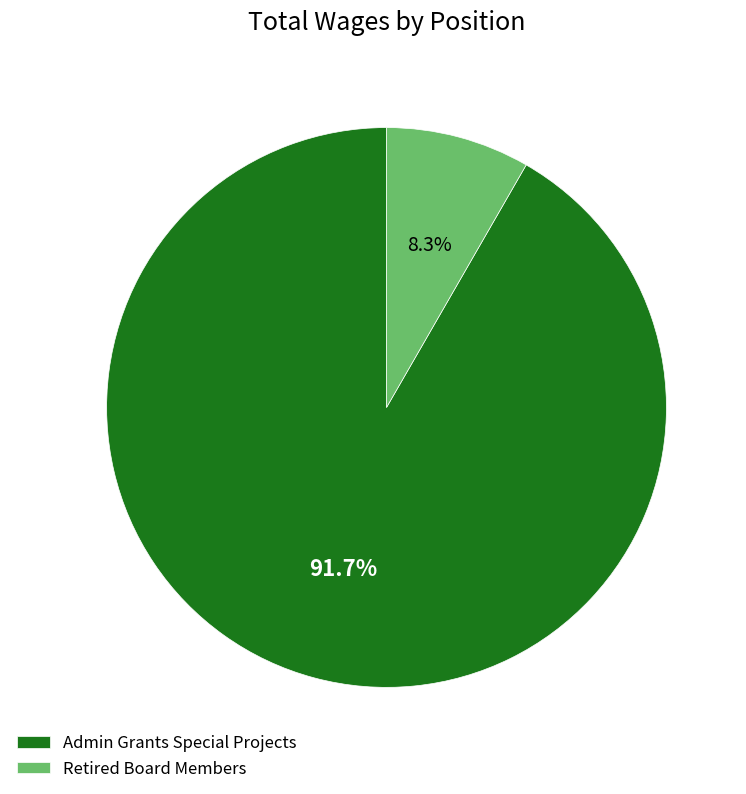

To the nearest percent, what is the difference between the largest and smallest slice percentages?

83%